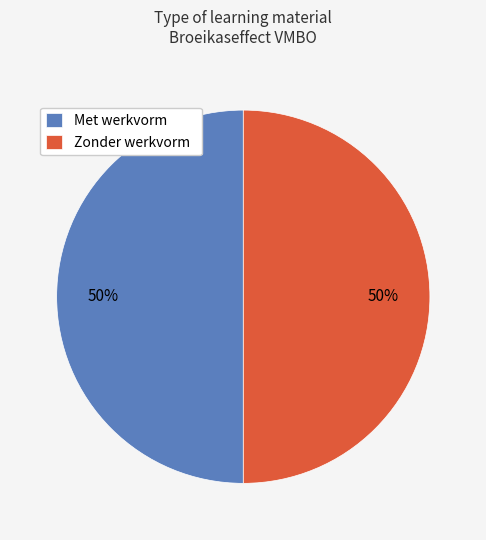

The Zonder werkvorm slice represents 50% of the pie. True or false?

True